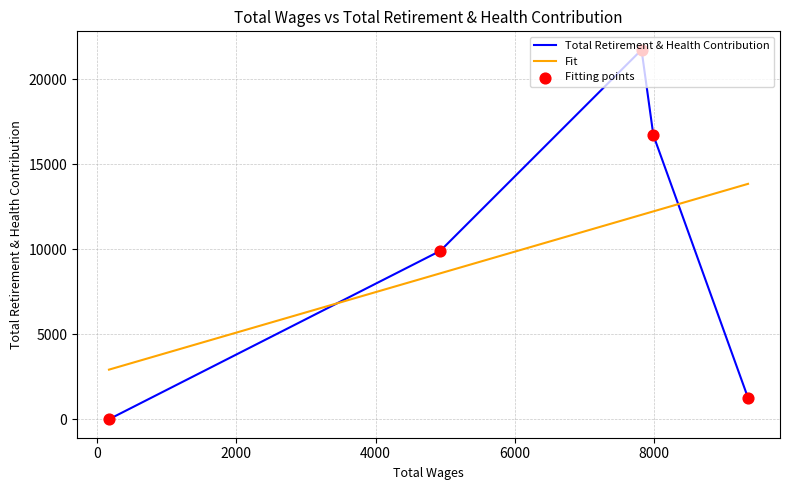

Which series has the largest total across all categories?

Total Retirement & Health Contribution